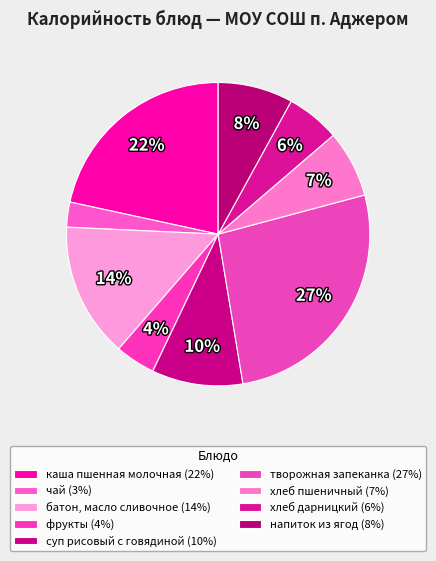

How many slices are in this pie chart?

9